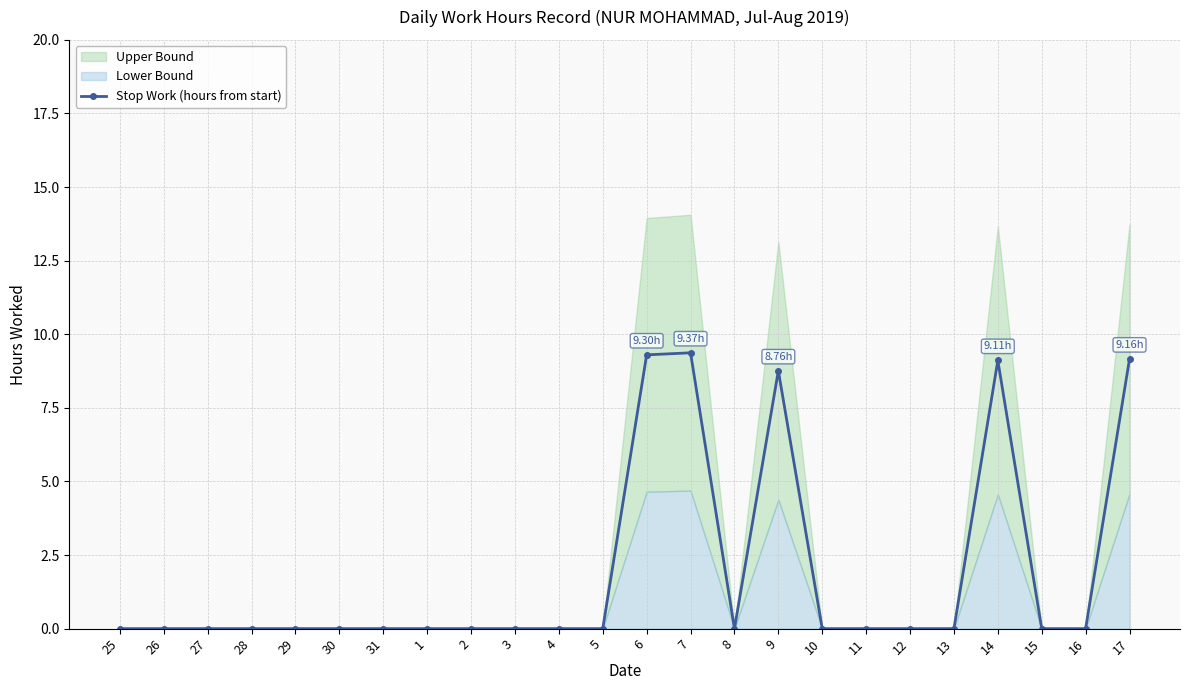

Which category has the lowest value across all series?

25